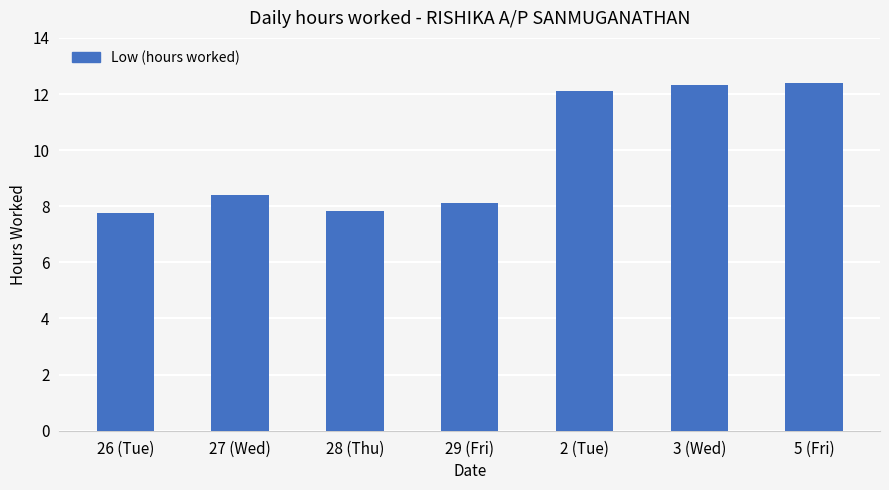

Where is the data nearest to the value 10?

27 (Wed)